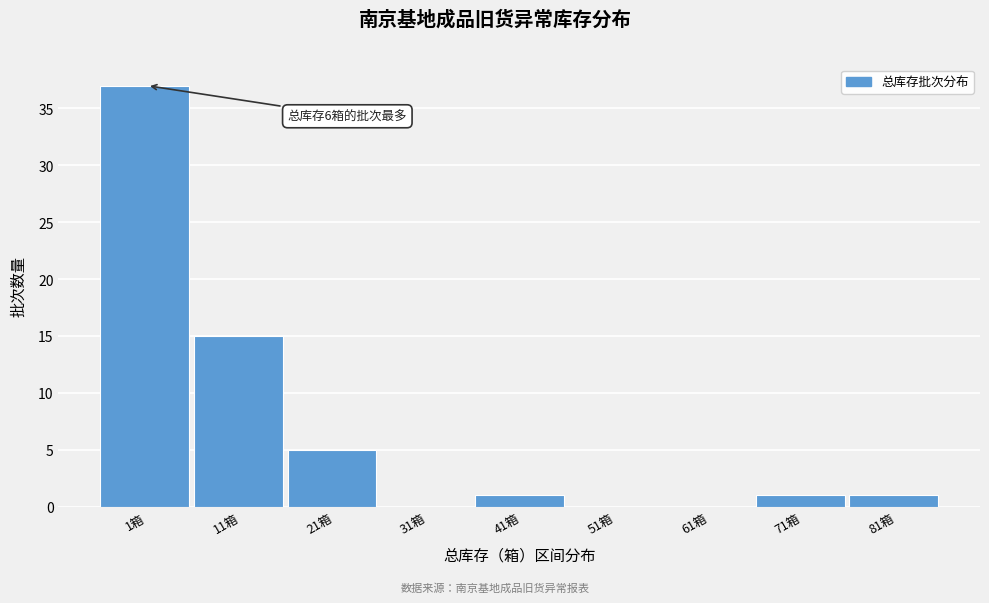

Reading left to right, what are all the values shown in this chart?

1箱=37	11箱=15	21箱=5	31箱=0	41箱=1	51箱=0	61箱=0	71箱=1	81箱=1